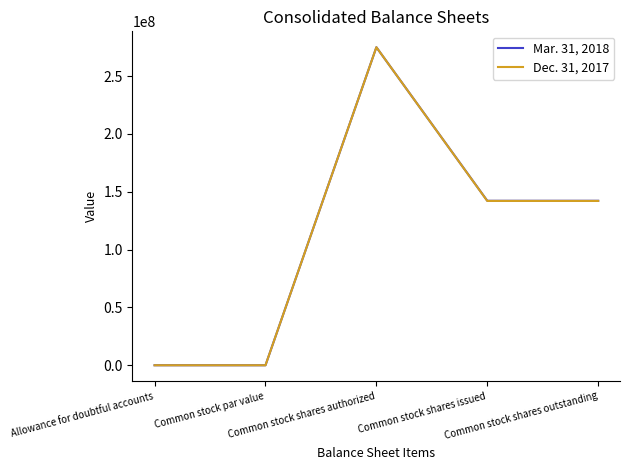

List the series in order of their overall mean, lowest first.

Dec. 31, 2017, Mar. 31, 2018